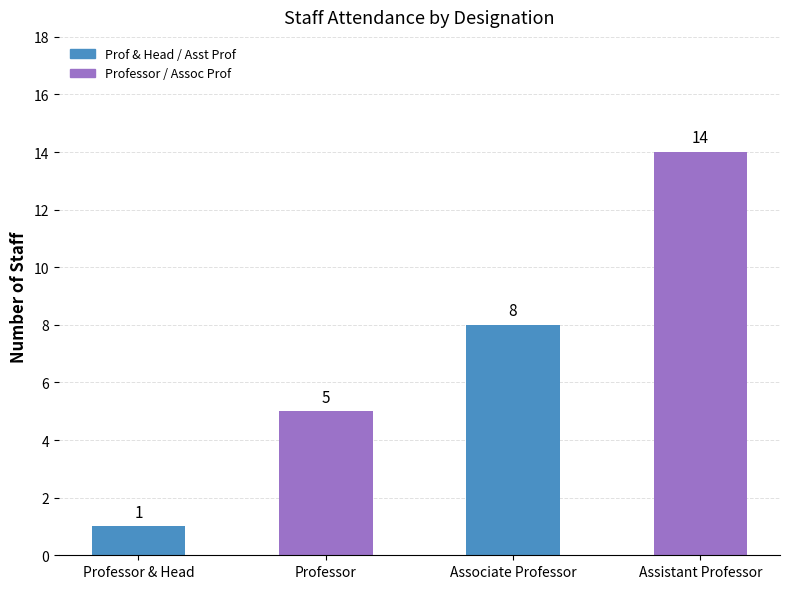

List the labels in order of value, largest first.

Assistant Professor, Associate Professor, Professor, Professor & Head